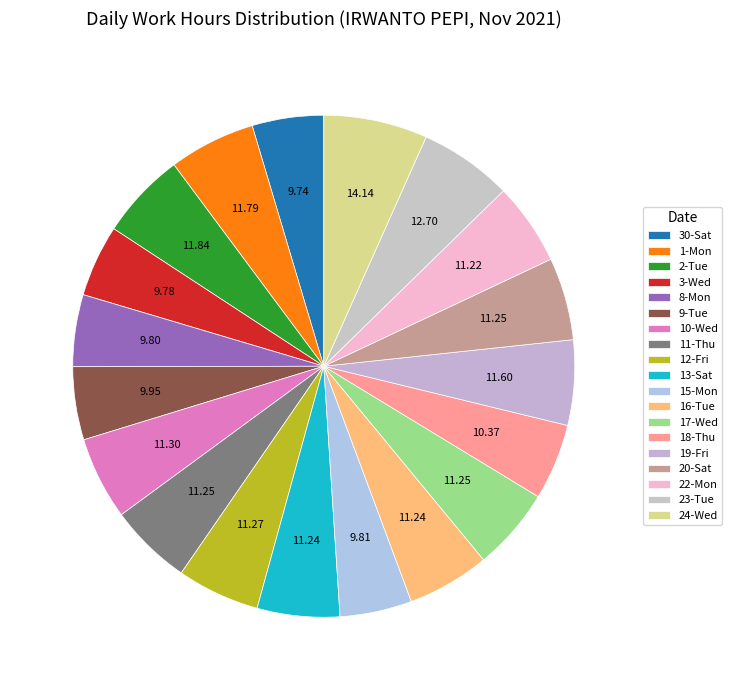

Approximately how many times larger is the value at 13-Sat compared to 19-Fri?

1.0